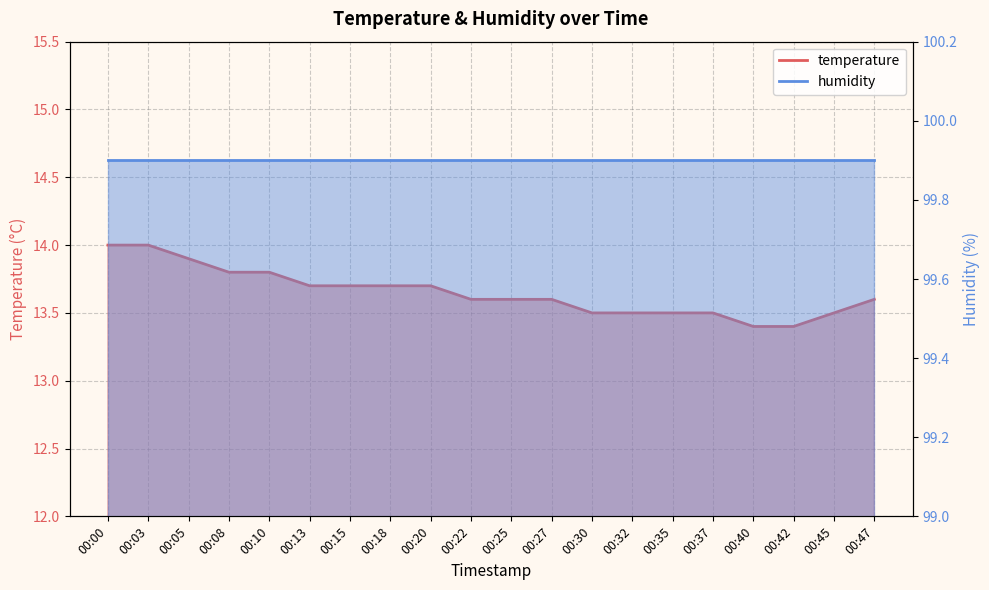

What value does the data have at 00:35?

13.5